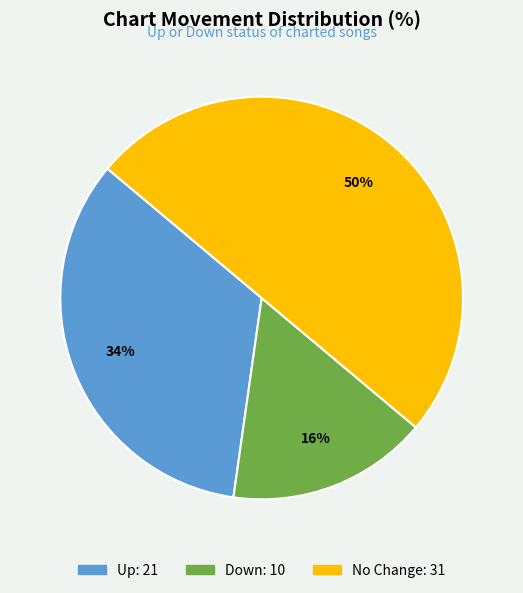

To the nearest percent, what is the difference between the largest and smallest slice percentages?

34%